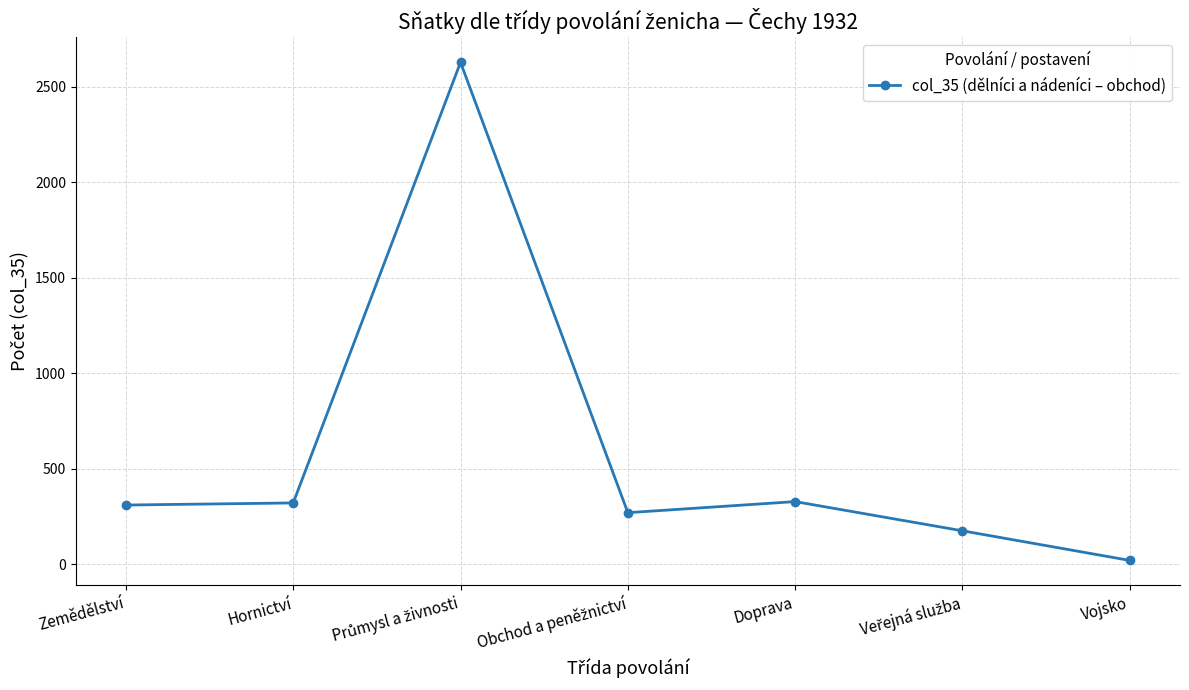

What is the label of the 5th point from the left?

Doprava